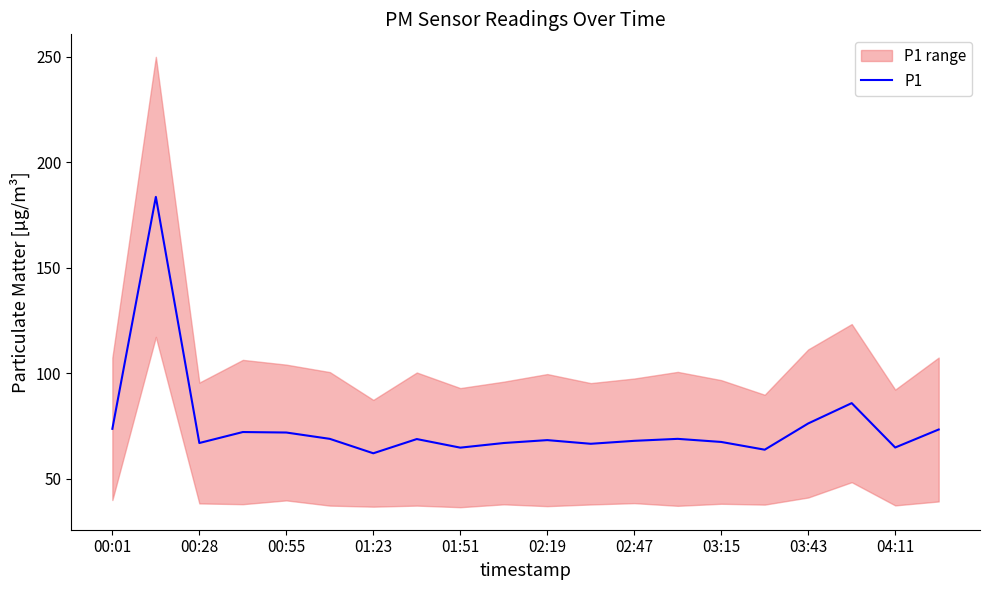

What is the maximum value shown in the chart?

183.6